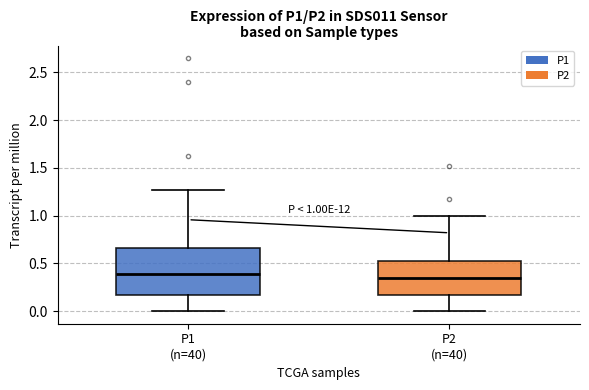

Which box is the tallest, from its lower edge to its upper edge?

P1 (n=40)